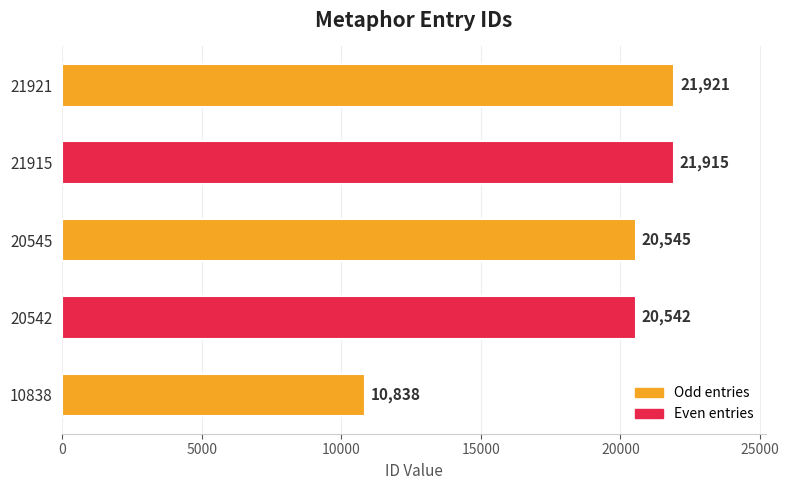

How many values are below 20545?

2